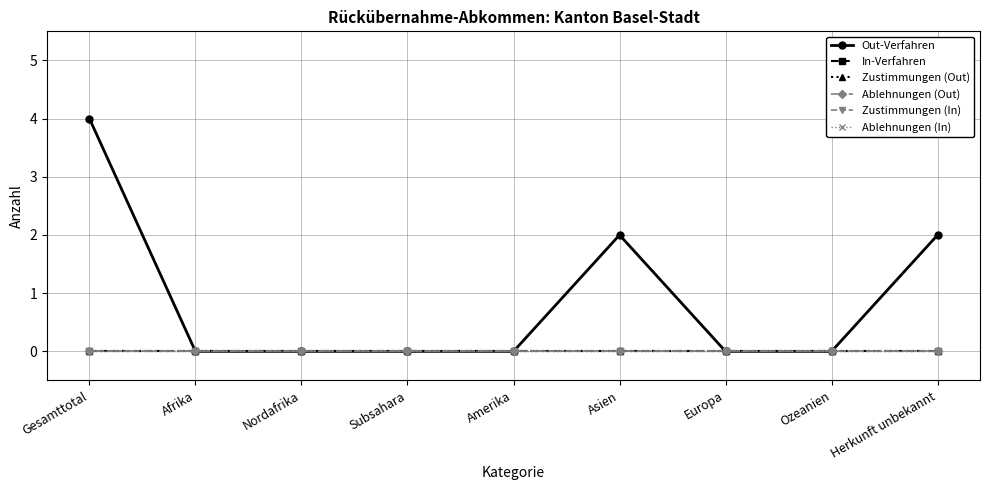

What is the label of the 9th point from the right?

Gesamttotal